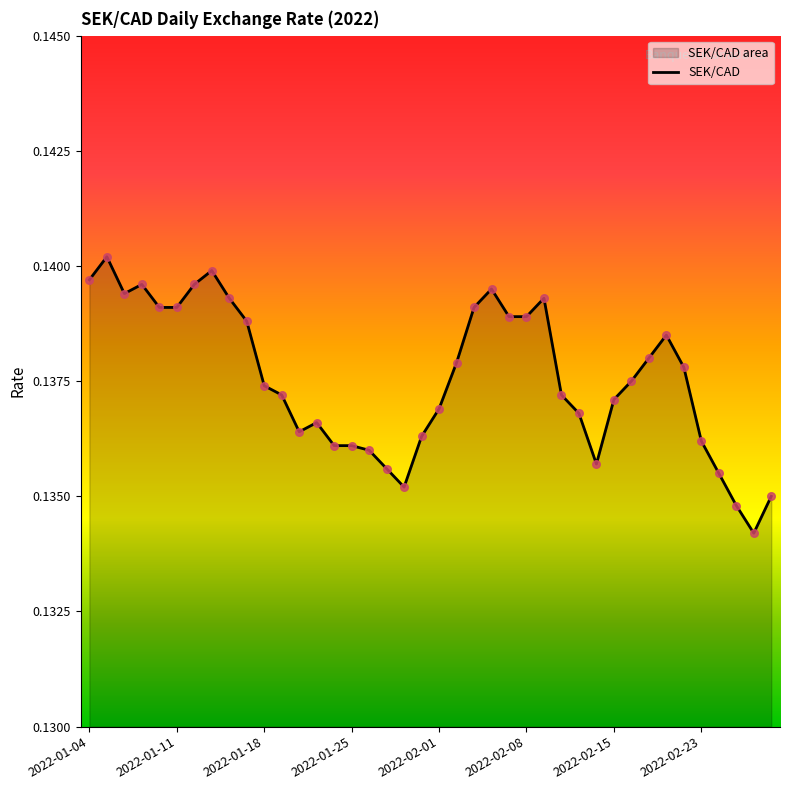

Which has a higher value, 37 or 18?

18